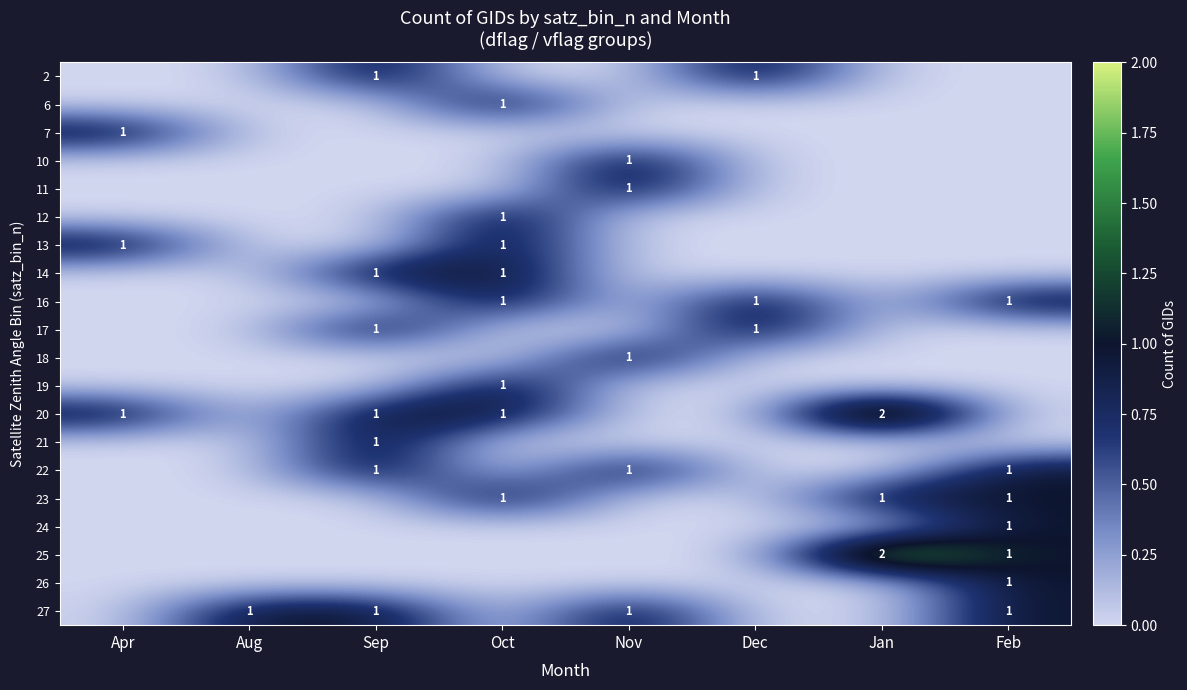

Is it true that 18 equals 1 at Nov?

True